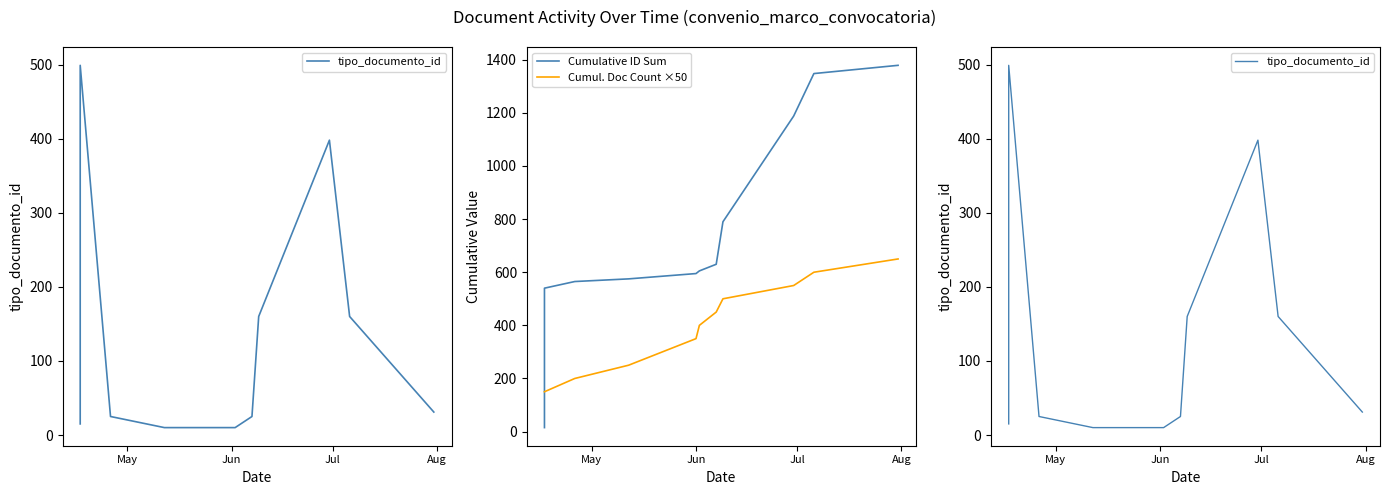

What is the value of the 11th point from the left?

398